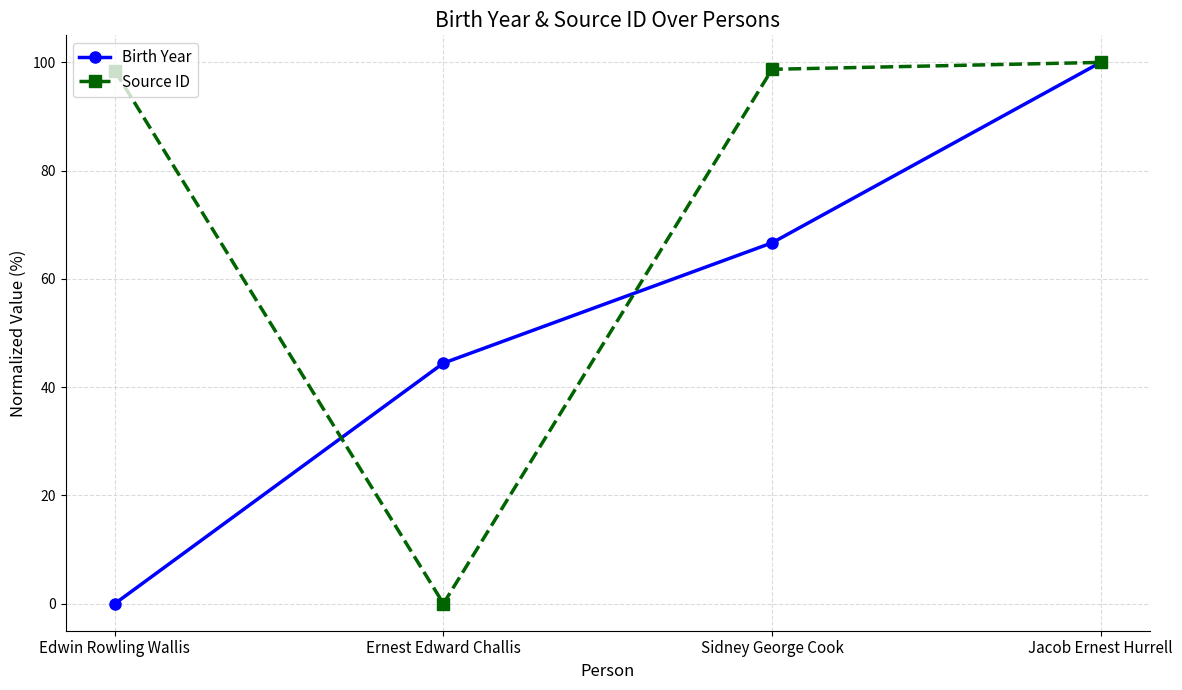

Count the number of data series in this chart.

2